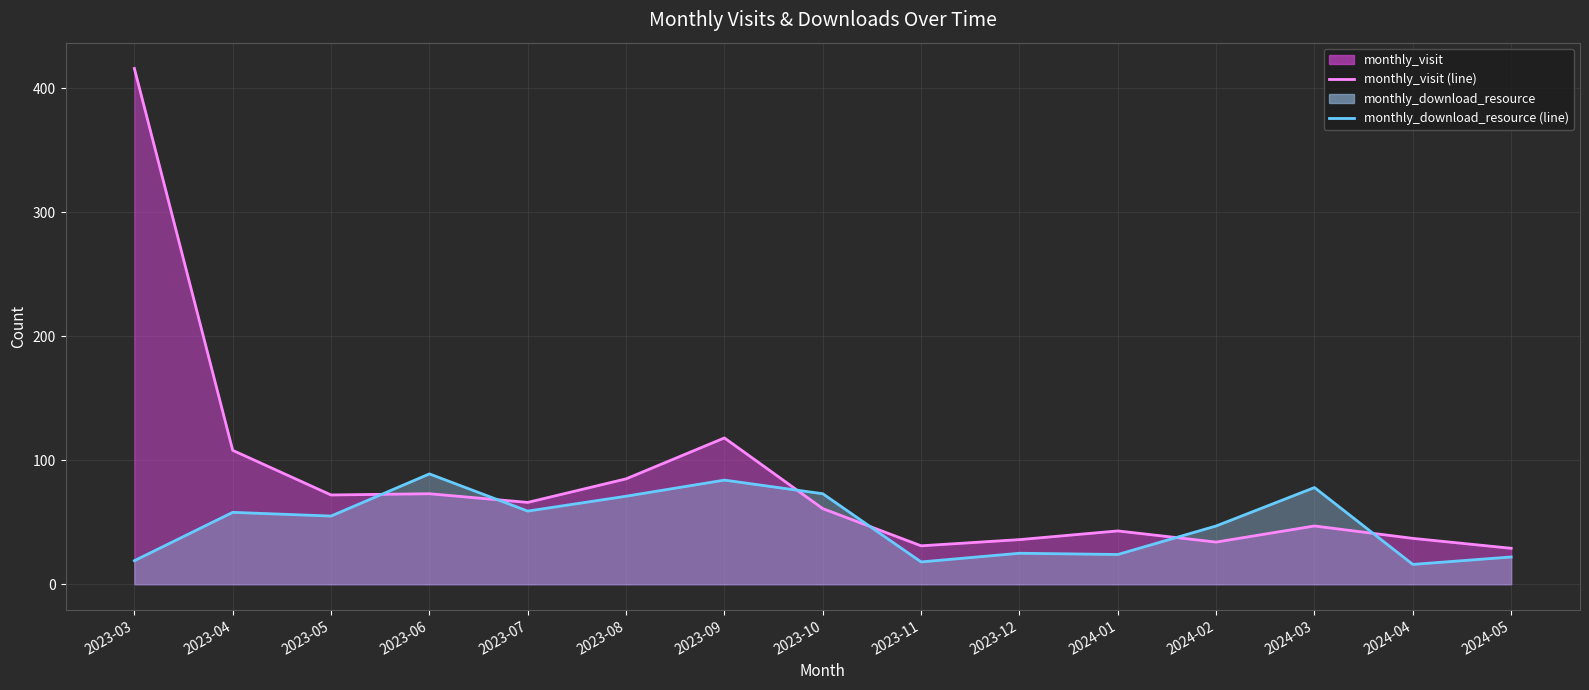

What is the difference between the maximum and second lowest values in the monthly_download_resource series?

71